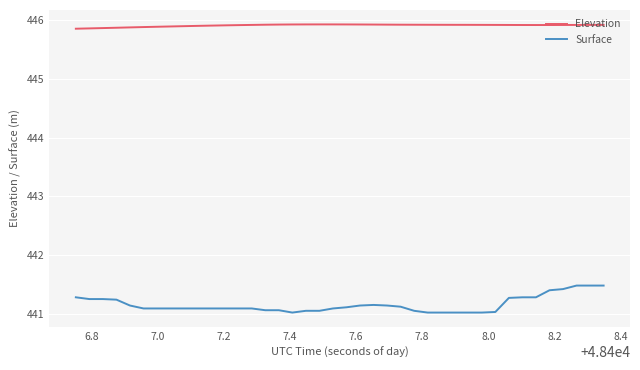

Count the Elevation values in the range 445 to 446.

40